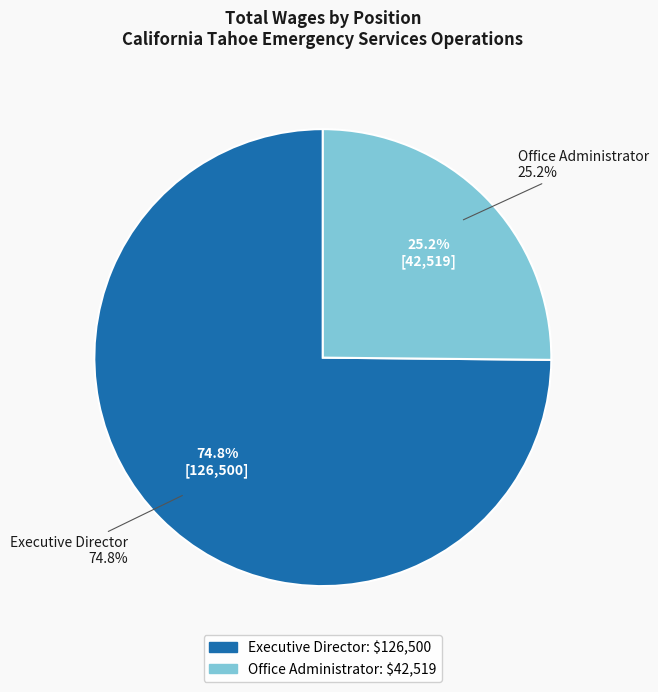

What is the ratio of the value at Office Administrator to the value at Executive Director?

0.3